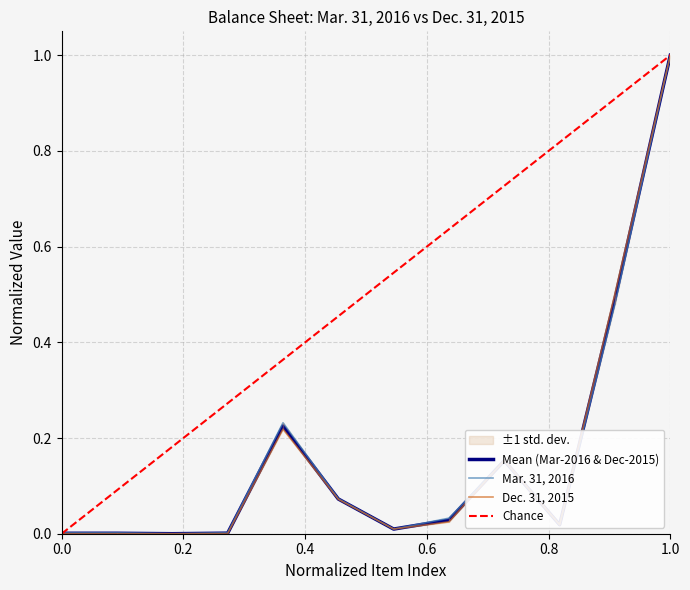

At which label does Mean (Mar-2016 & Dec-2015) reach its peak?

1.0